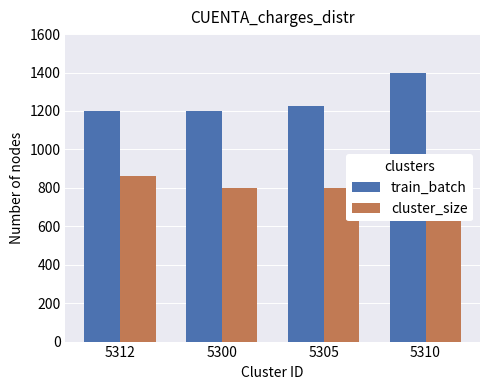

What is the sum of all cluster_size values?

3266.5